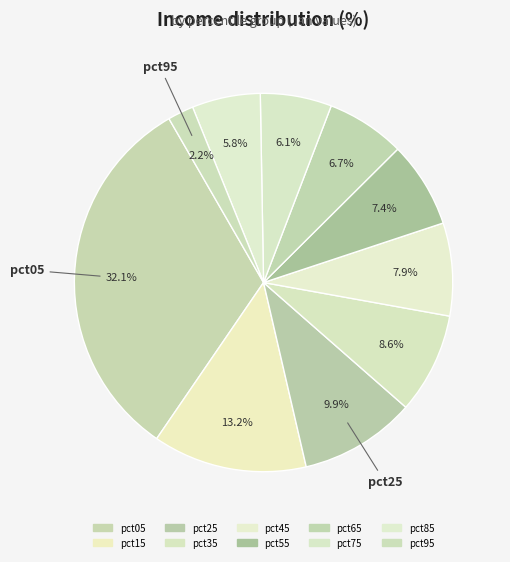

Count the number of slices in the pie.

10